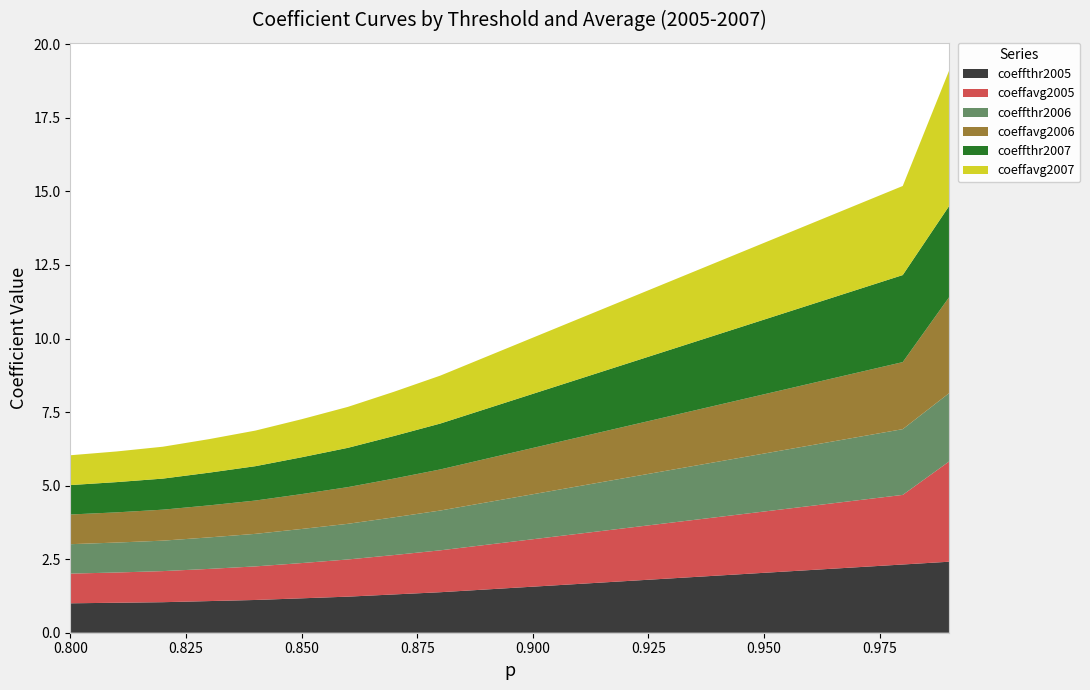

Reading left to right, extract all data points from this chart.

coeffthr2005: 1.0	1.0	1.0	1.1	1.1	1.2	1.2	1.3	1.4	1.5	1.6	1.7	1.8	1.8	1.9	2.0	2.1	2.2	2.3	2.4
coeffavg2005: 1.0	1.0	1.1	1.1	1.1	1.2	1.3	1.3	1.4	1.5	1.6	1.7	1.8	1.9	2.0	2.1	2.2	2.3	2.4	3.4
coeffthr2006: 1.0	1.0	1.0	1.1	1.1	1.2	1.2	1.3	1.4	1.4	1.5	1.6	1.7	1.8	1.9	2.0	2.1	2.1	2.2	2.3
coeffavg2006: 1.0	1.0	1.1	1.1	1.1	1.2	1.2	1.3	1.4	1.5	1.6	1.7	1.7	1.8	1.9	2.0	2.1	2.2	2.3	3.3
coeffthr2007: 1.0	1.0	1.1	1.1	1.2	1.3	1.3	1.4	1.6	1.7	1.8	2.0	2.1	2.3	2.4	2.5	2.7	2.8	3.0	3.1
coeffavg2007: 1.0	1.0	1.1	1.1	1.2	1.3	1.4	1.5	1.6	1.8	1.9	2.0	2.2	2.3	2.5	2.6	2.7	2.9	3.0	4.6